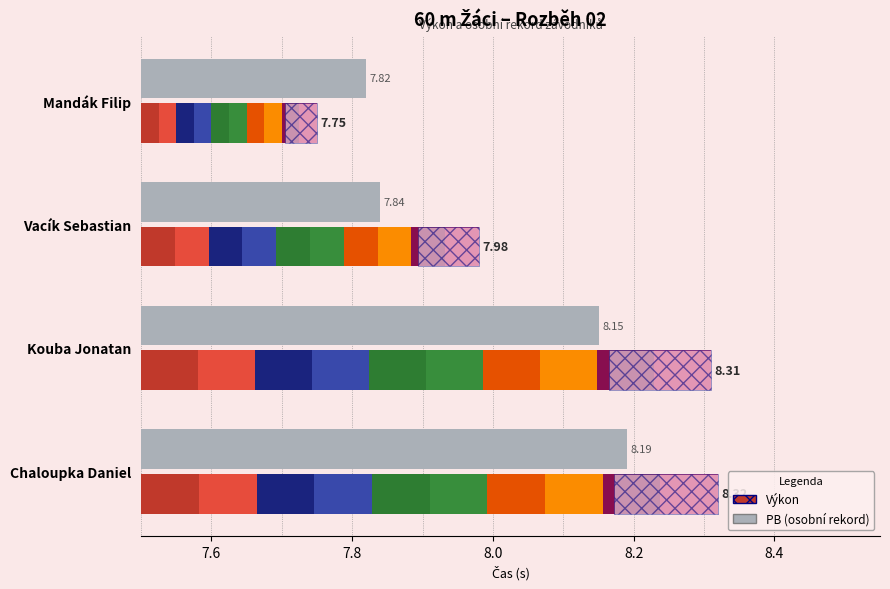

List the series in order of their peak value, lowest first.

PB, Výkon